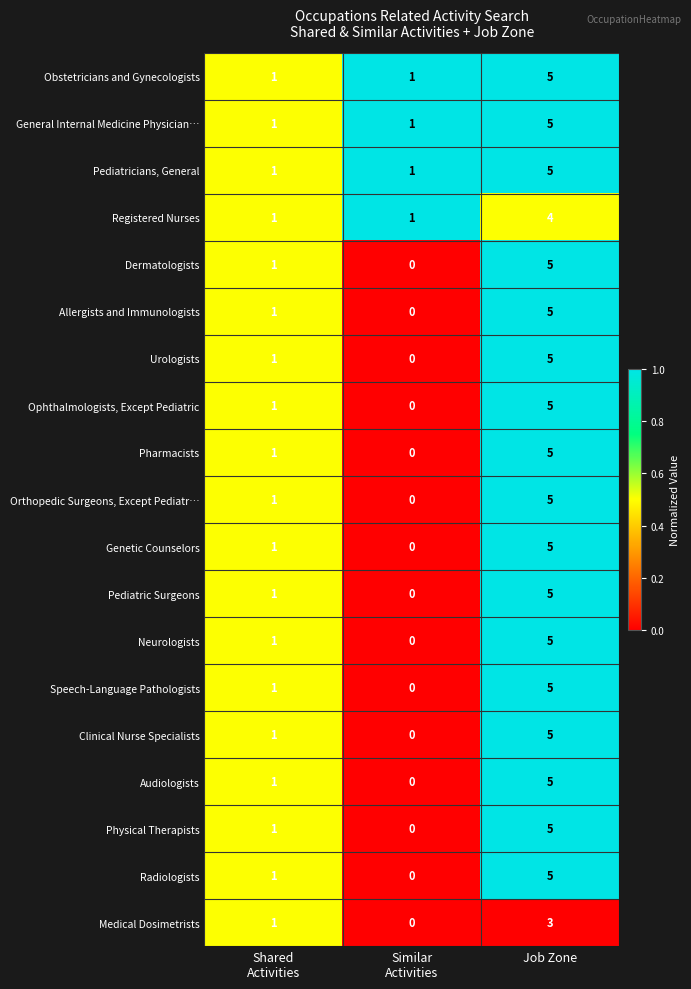

How many values in the Audiologists series are below 1?

1